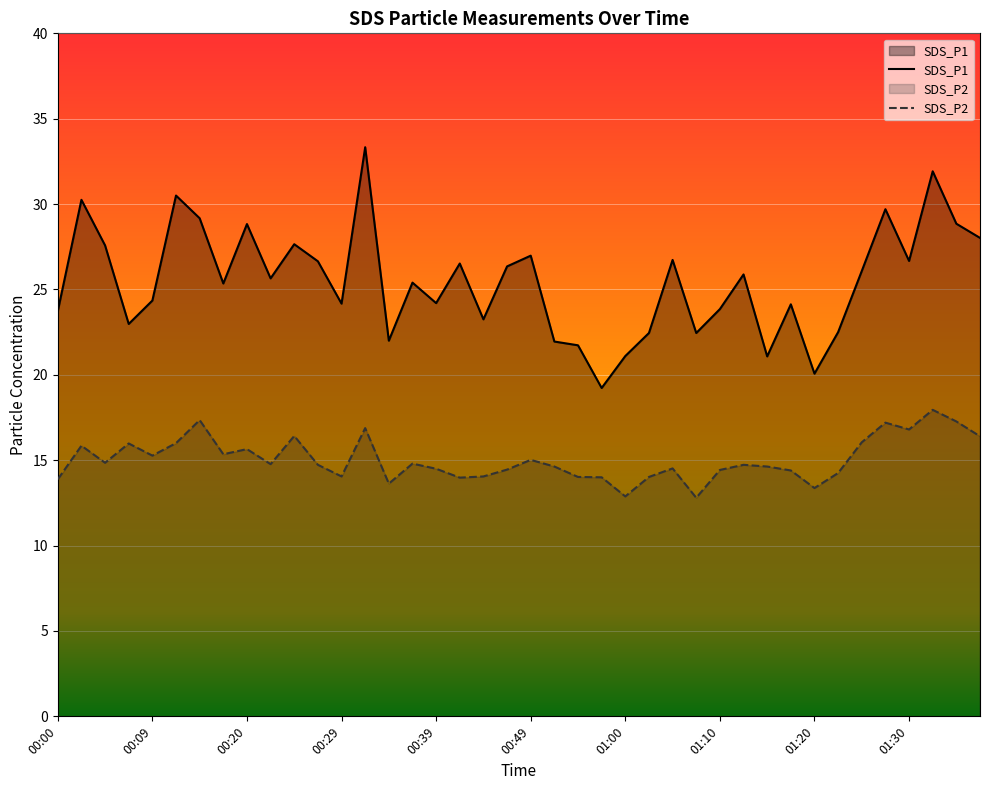

What are all the series names shown in the legend?

SDS_P1, SDS_P2